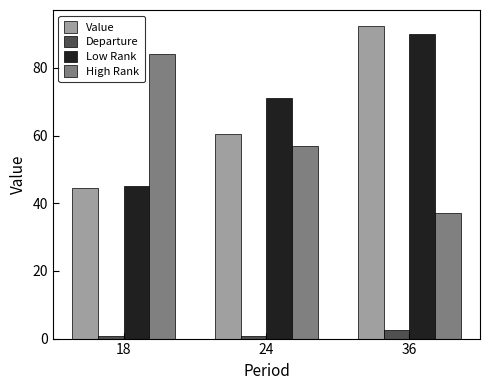

At which label is Low Rank closest to 67?

24